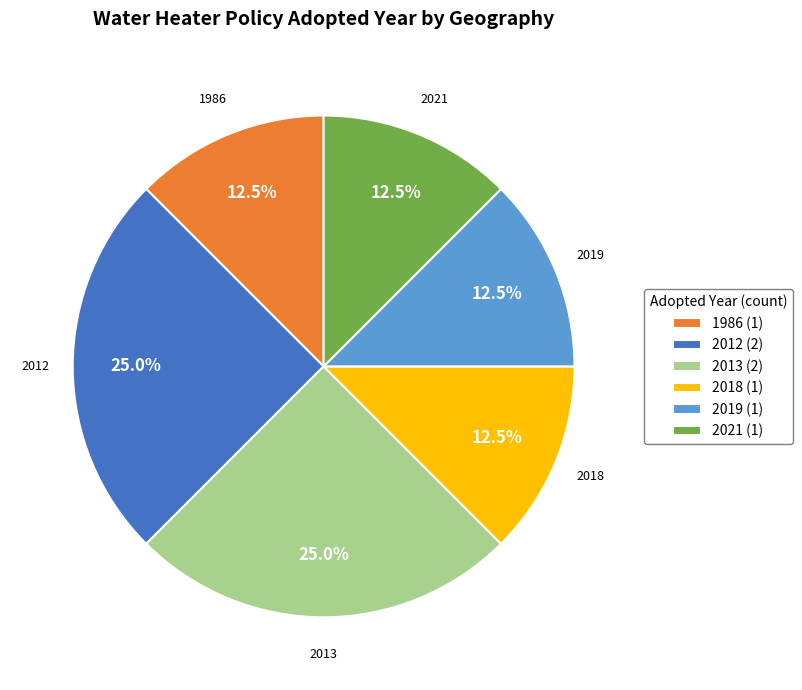

Approximately how many times larger is the value at 2018 (1) compared to 2019 (1)?

1.0